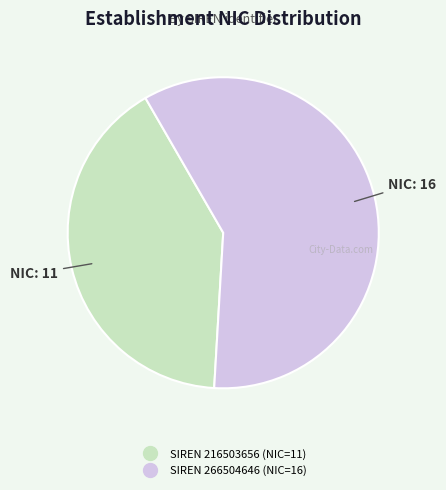

How many segments does this pie chart have?

2